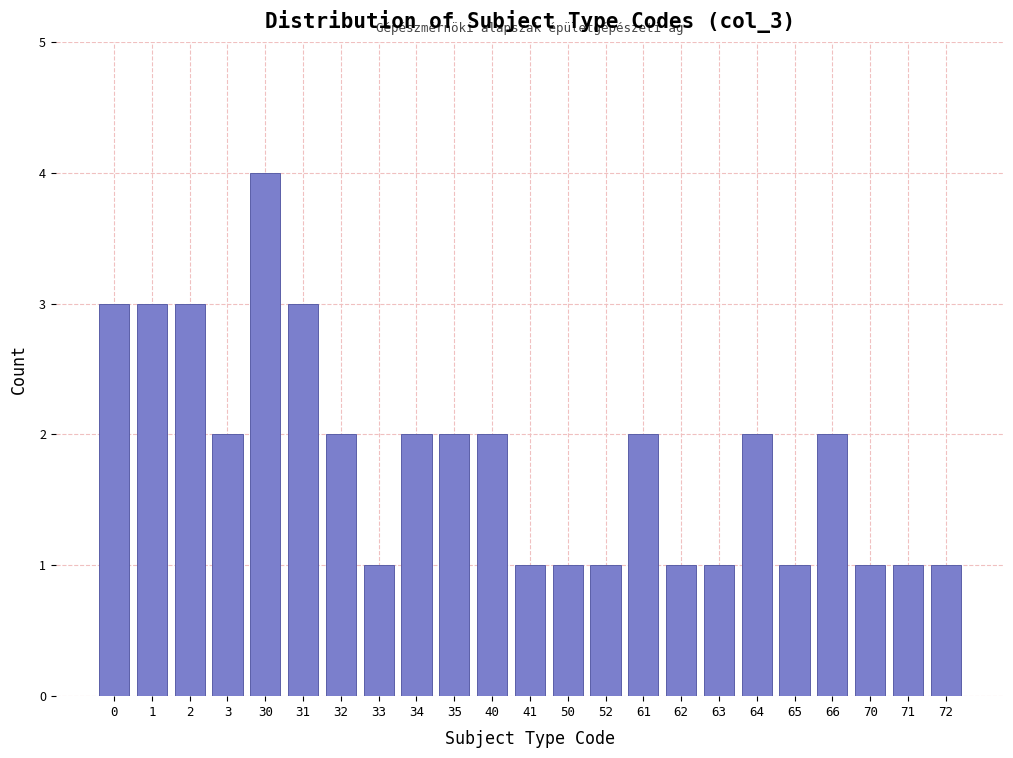

Reading left to right, transcribe all the data shown in this chart.

0=3	1=3	2=3	3=2	30=4	31=3	32=2	33=1	34=2	35=2	40=2	41=1	50=1	52=1	61=2	62=1	63=1	64=2	65=1	66=2	70=1	71=1	72=1